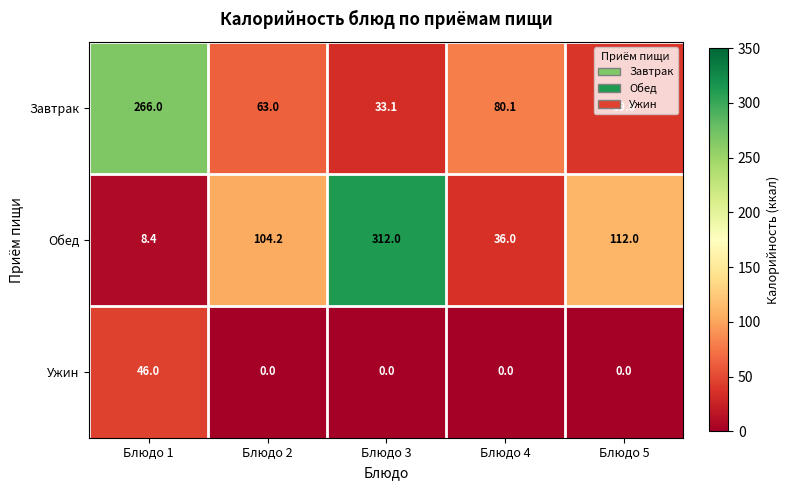

What is the sum of the Завтрак values at Блюдо 2 and Блюдо 3?

96.1